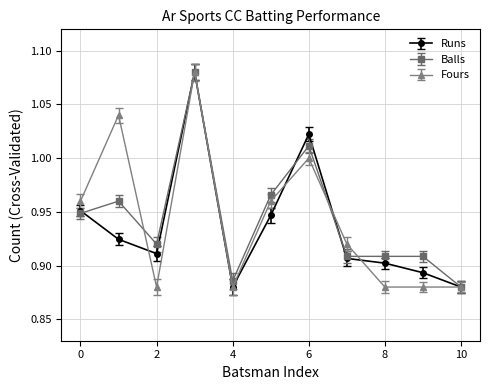

True or false: Balls has more than 0 points higher than both neighbors.

True